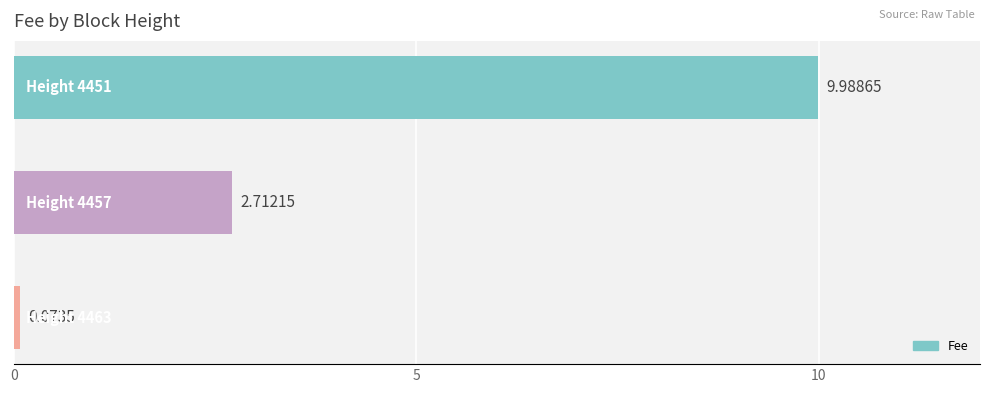

What is the average value?

4.3